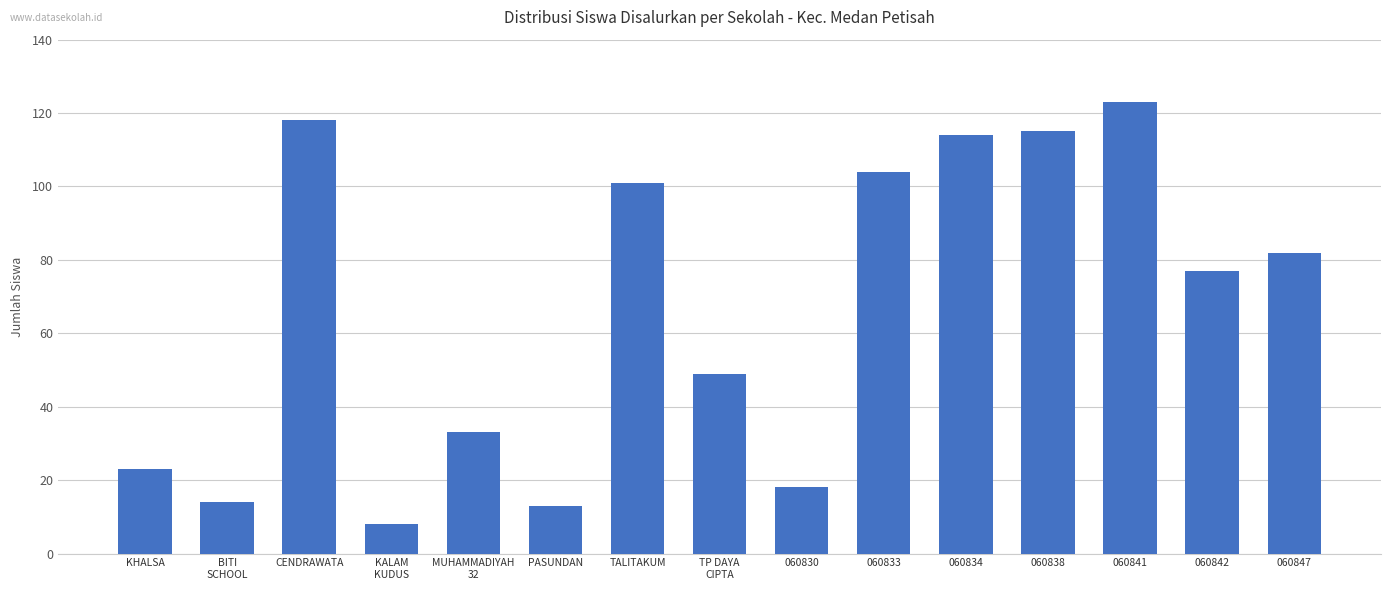

How many distinct data groups are displayed?

1